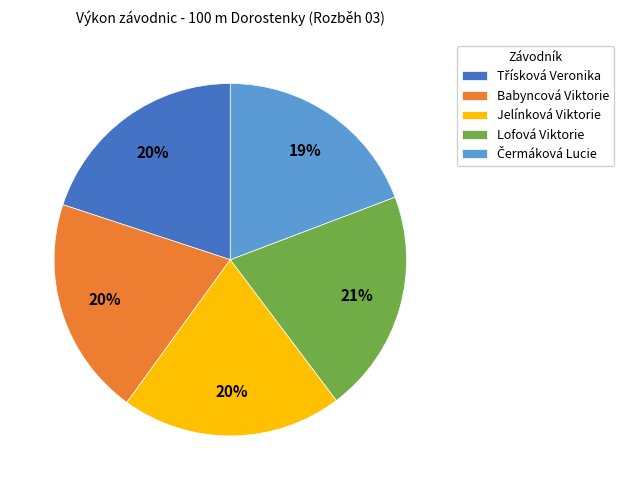

To the nearest percent, what is the average slice percentage?

20%